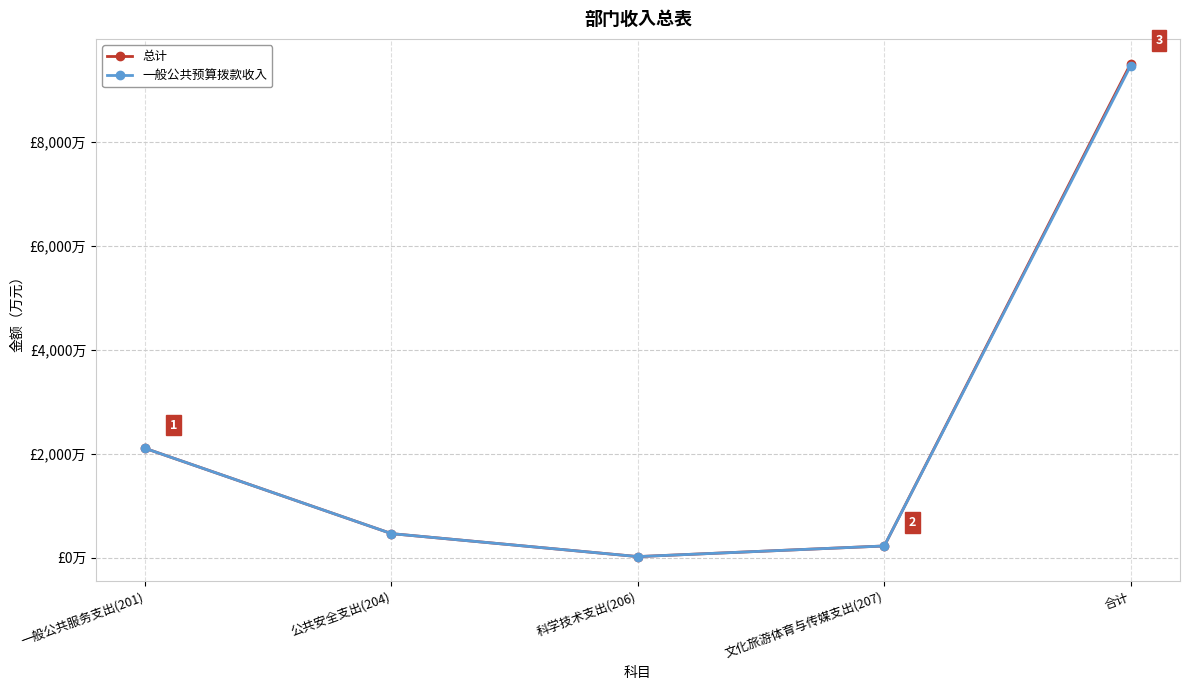

List the labels in order of 一般公共预算拨款收入 value, largest first.

合计, 一般公共服务支出(201), 公共安全支出(204), 文化旅游体育与传媒支出(207), 科学技术支出(206)